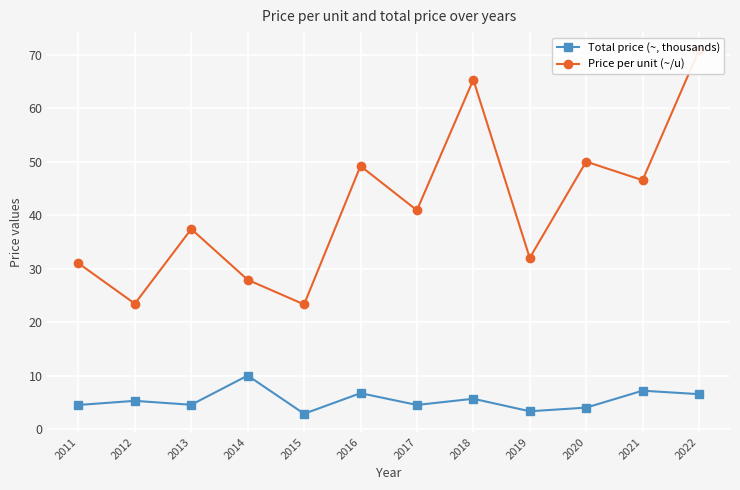

How many lines are shown in the chart?

2